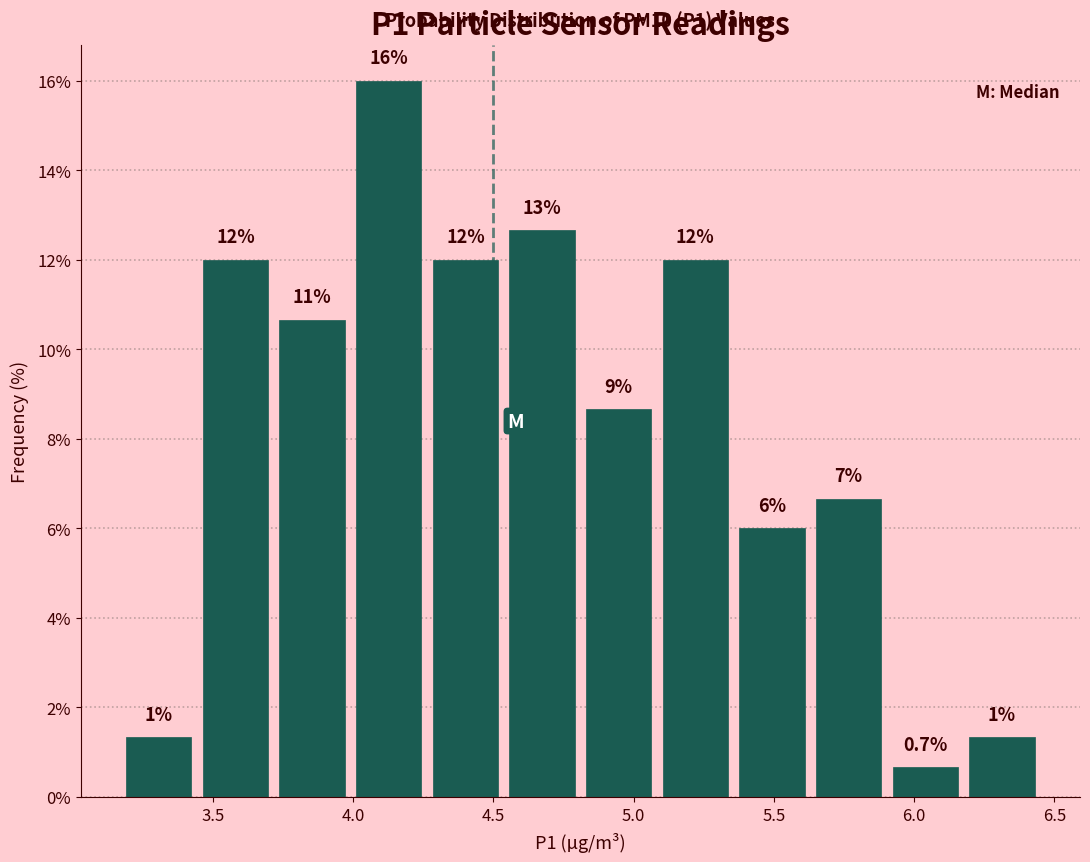

Over which range of the x-axis is the bar tallest?

4.00 to 4.25